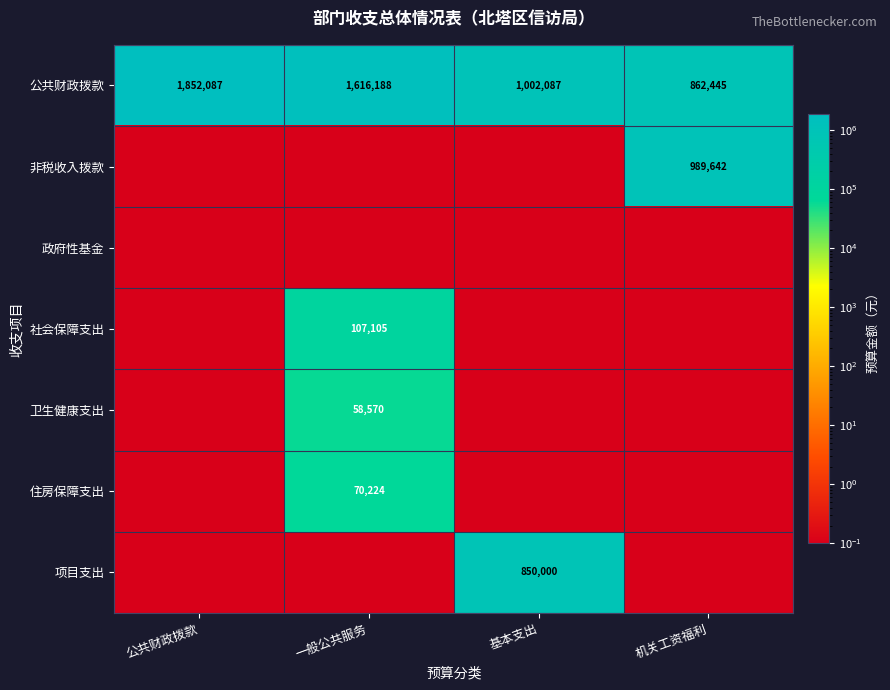

At how many categories does at least one series exceed 1293555?

2